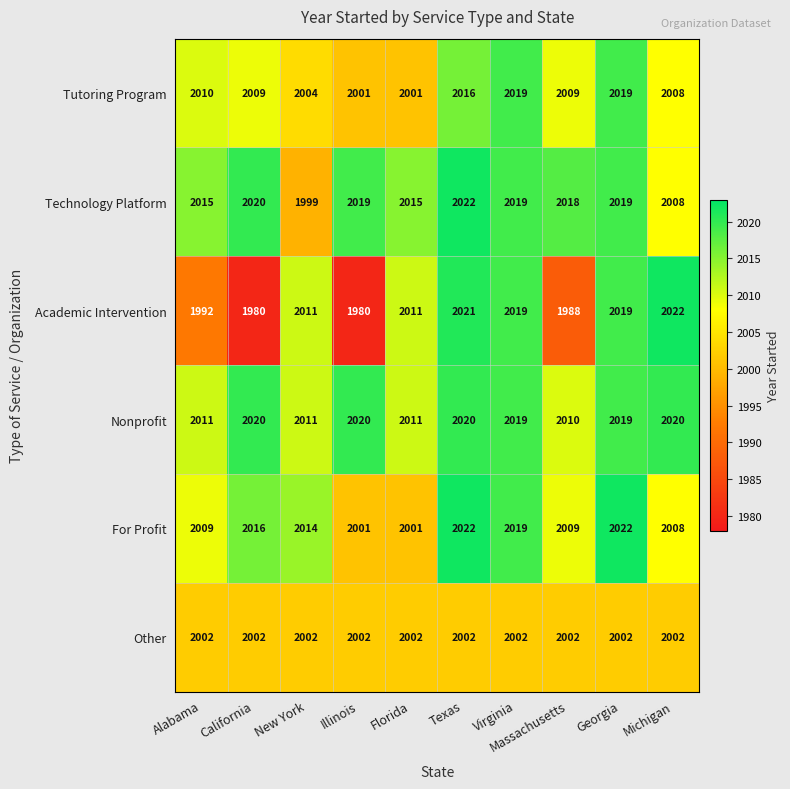

The Academic Intervention series shows 3617 at Virginia. True or false?

False